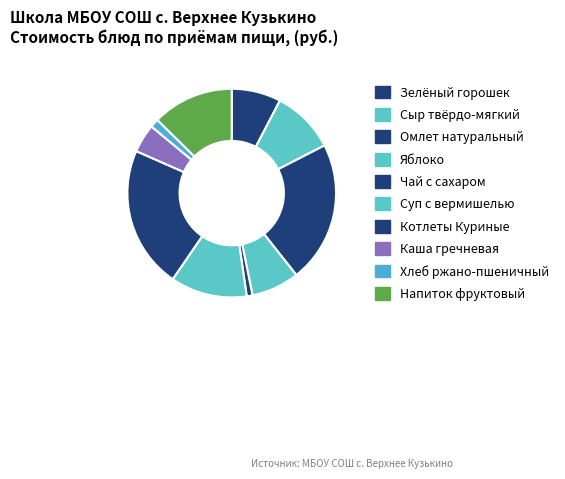

What is the change in value from Омлет натуральный to Чай с сахаром?

-31.6